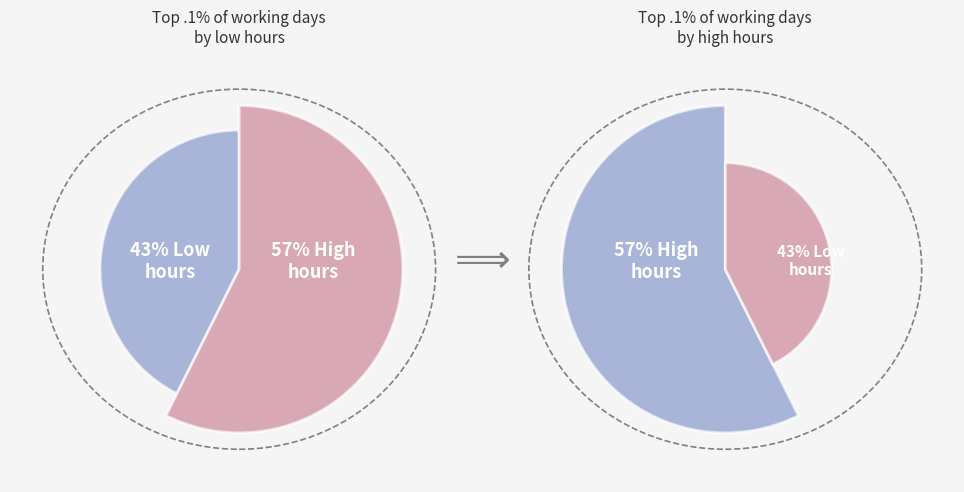

Do 15 and 22 together represent more than half of the pie?

No